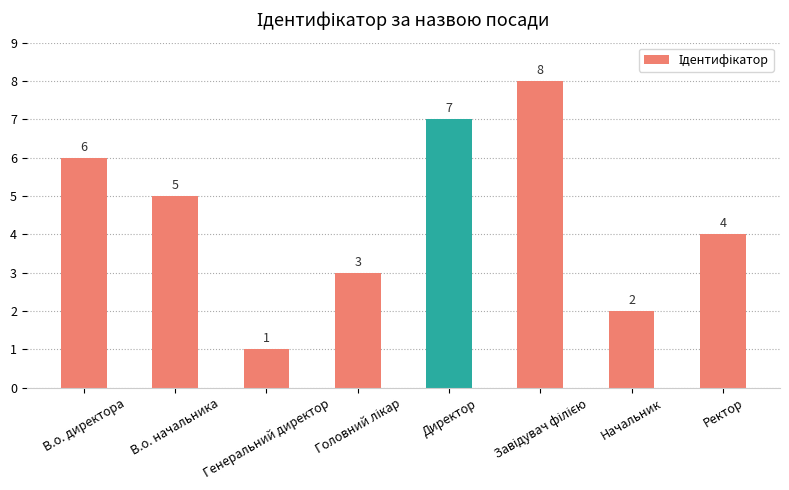

What is the value of the 1st bar from the left?

6